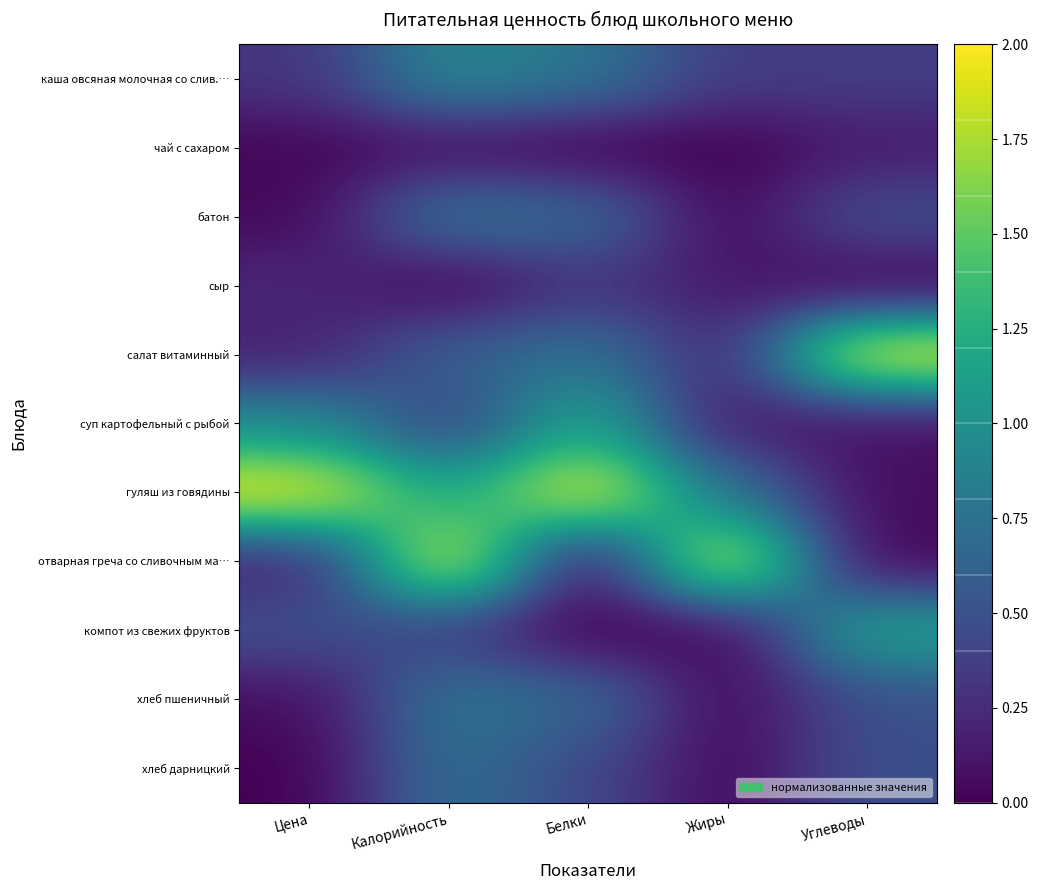

What is the maximum value shown in the chart?

2.0